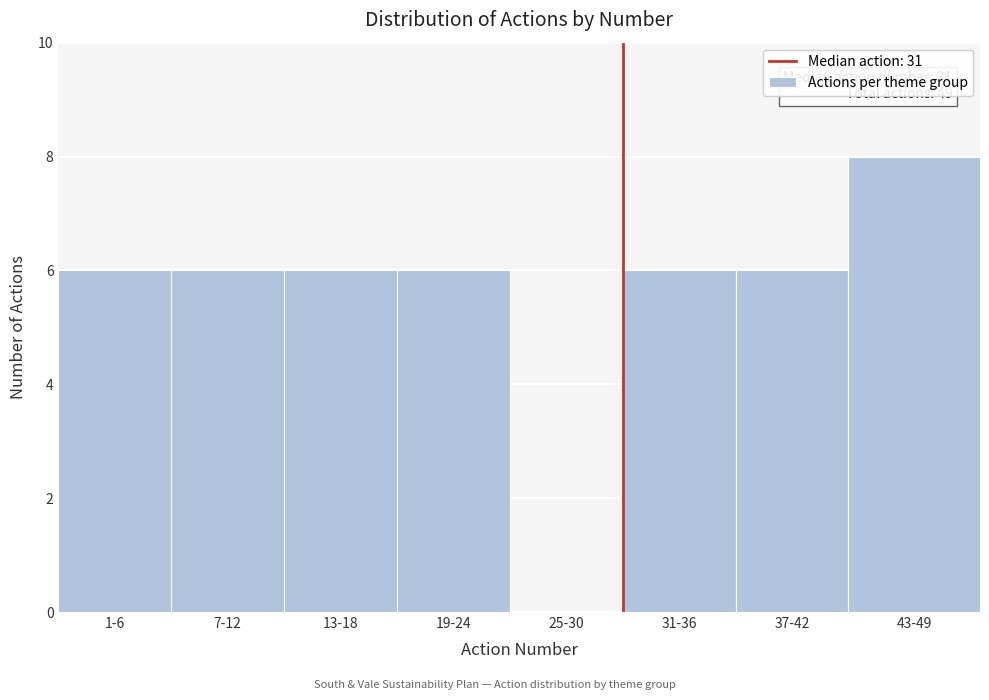

Reading left to right, list all the values displayed in this chart.

1-6=6	7-12=6	13-18=6	19-24=6	25-30=0	31-36=6	37-42=6	43-49=8